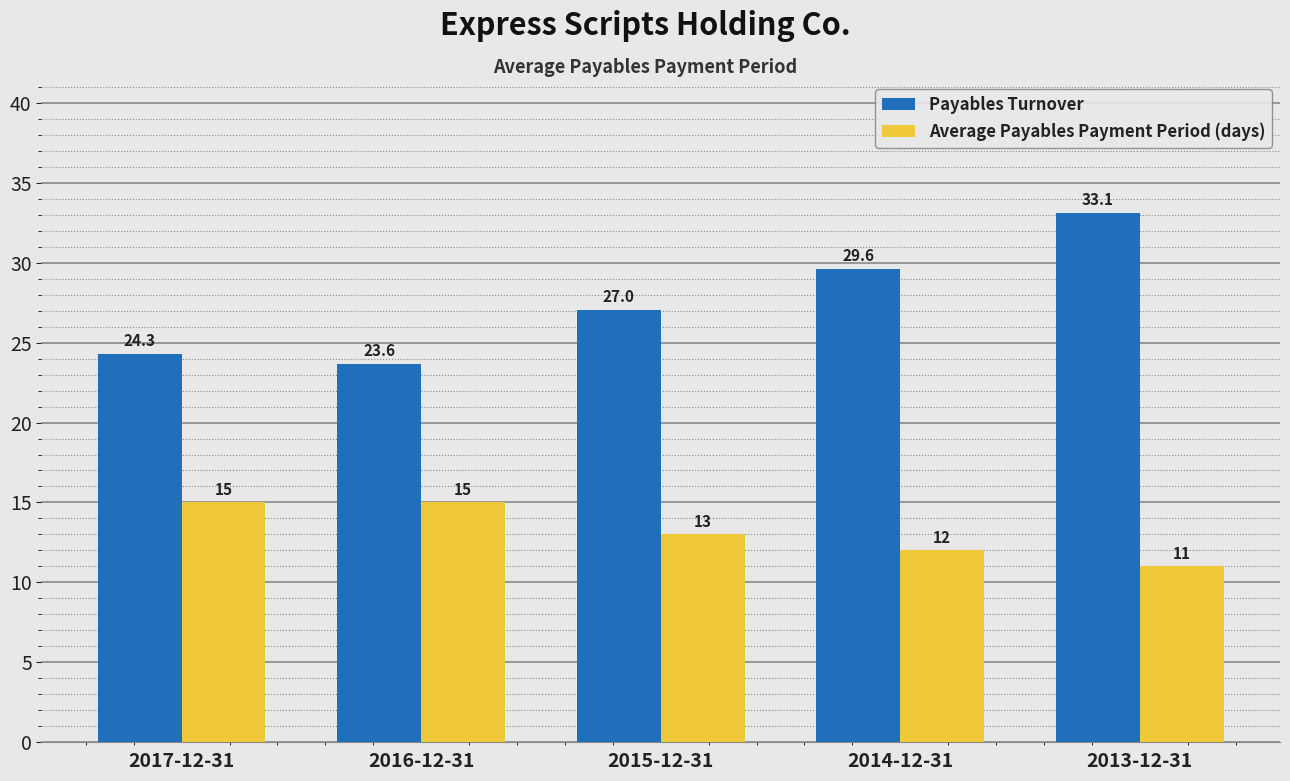

Between 2017-12-31 and 2016-12-31, which series saw the biggest shift?

Payables Turnover